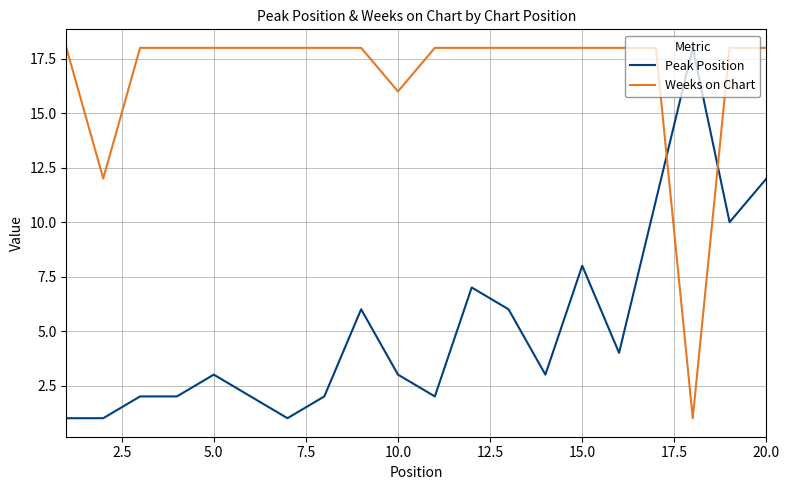

What is the maximum value shown in the chart?

18